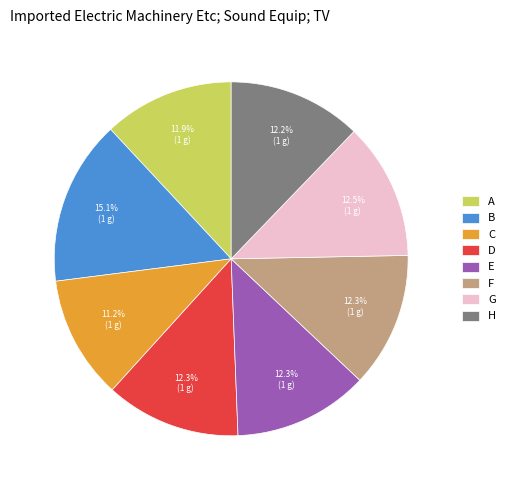

Is there any slice that represents more than half of the pie?

No